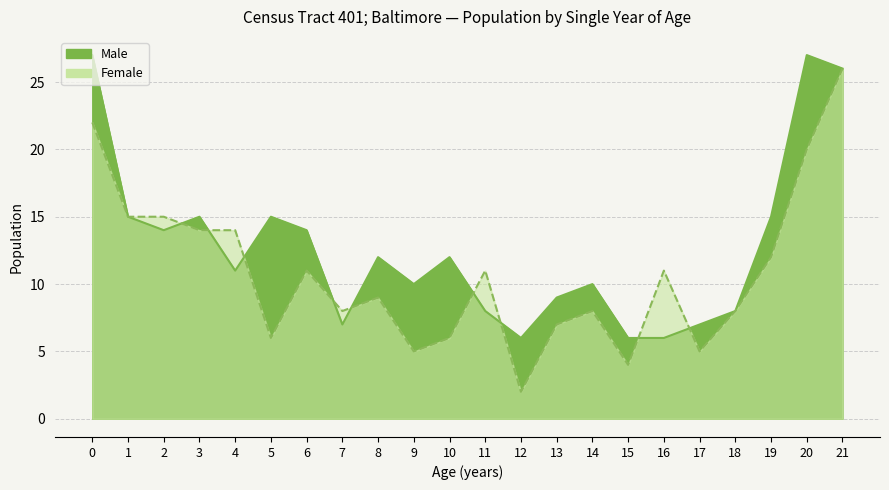

True or false: Female and Male intersect in this chart.

True